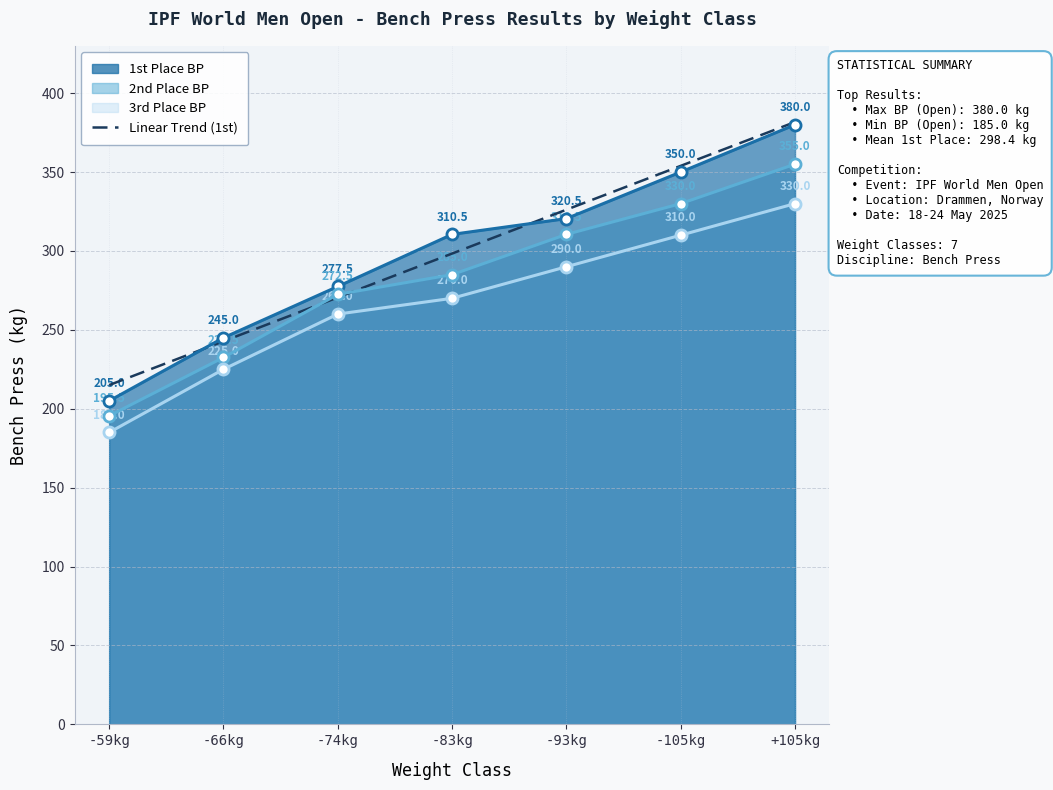

How many series are shown in this chart?

3